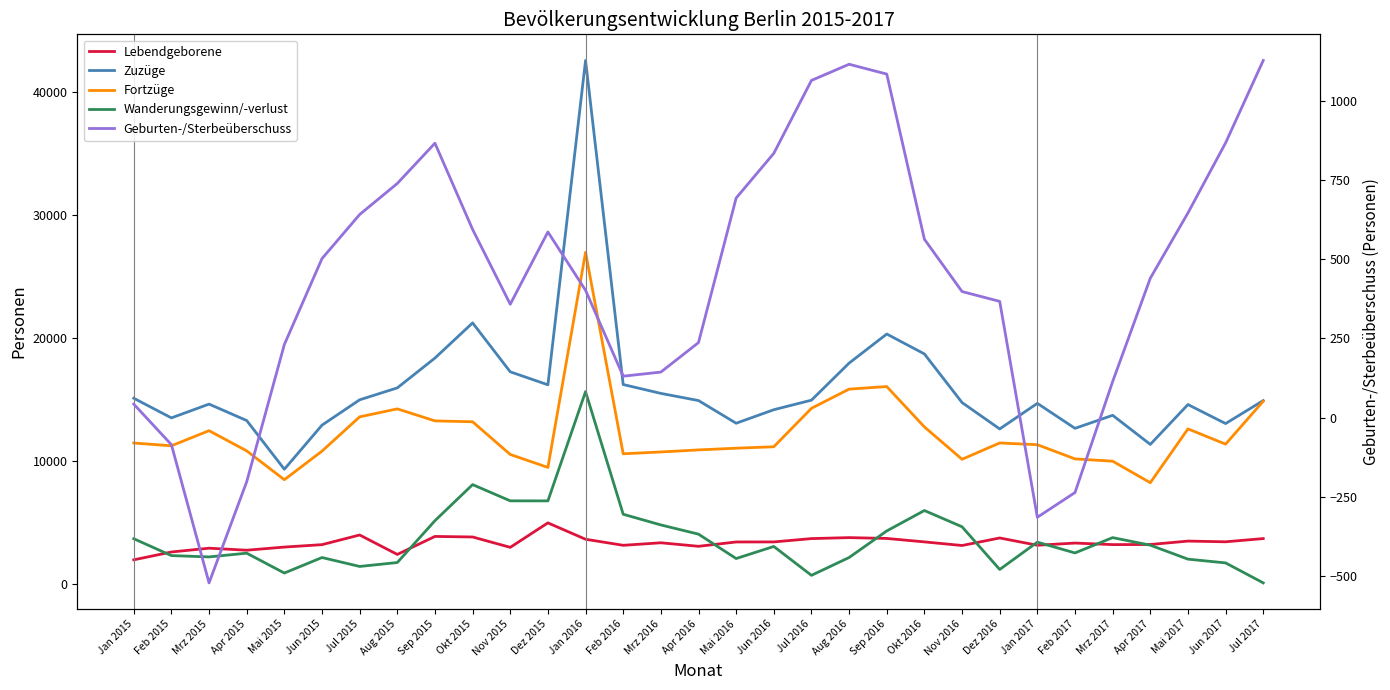

At Feb 2017, list the series in order from largest to smallest.

Zuzüge, Fortzüge, Lebendgeborene, Wanderungsgewinn/-verlust, Geburten-/Sterbeüberschuss